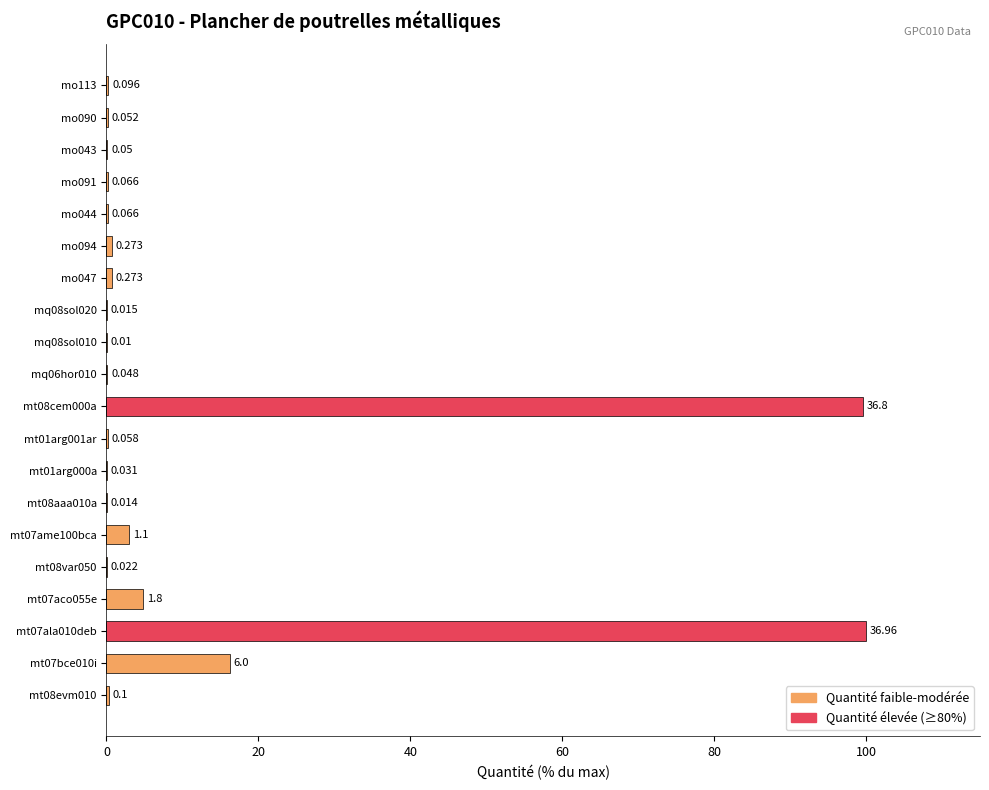

What is the difference between the maximum and second lowest values?

100.0